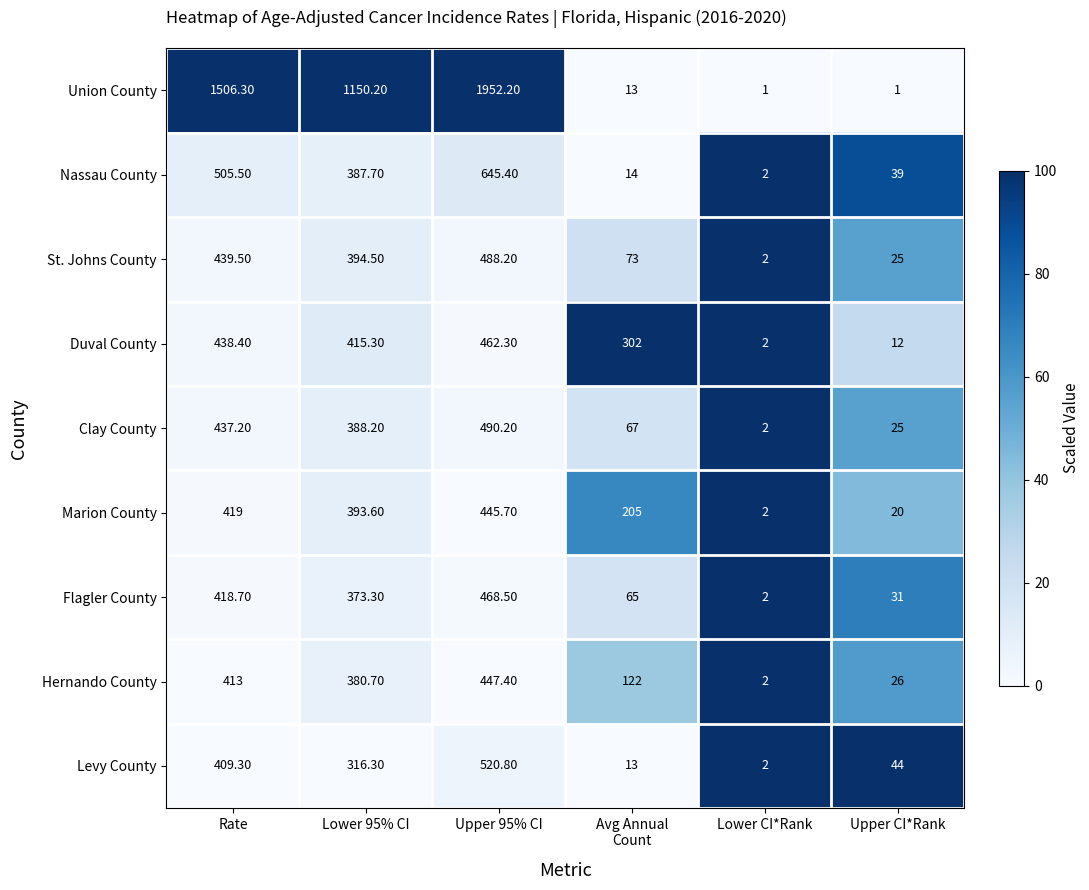

At which label does Flagler County first exceed 373?

Rate